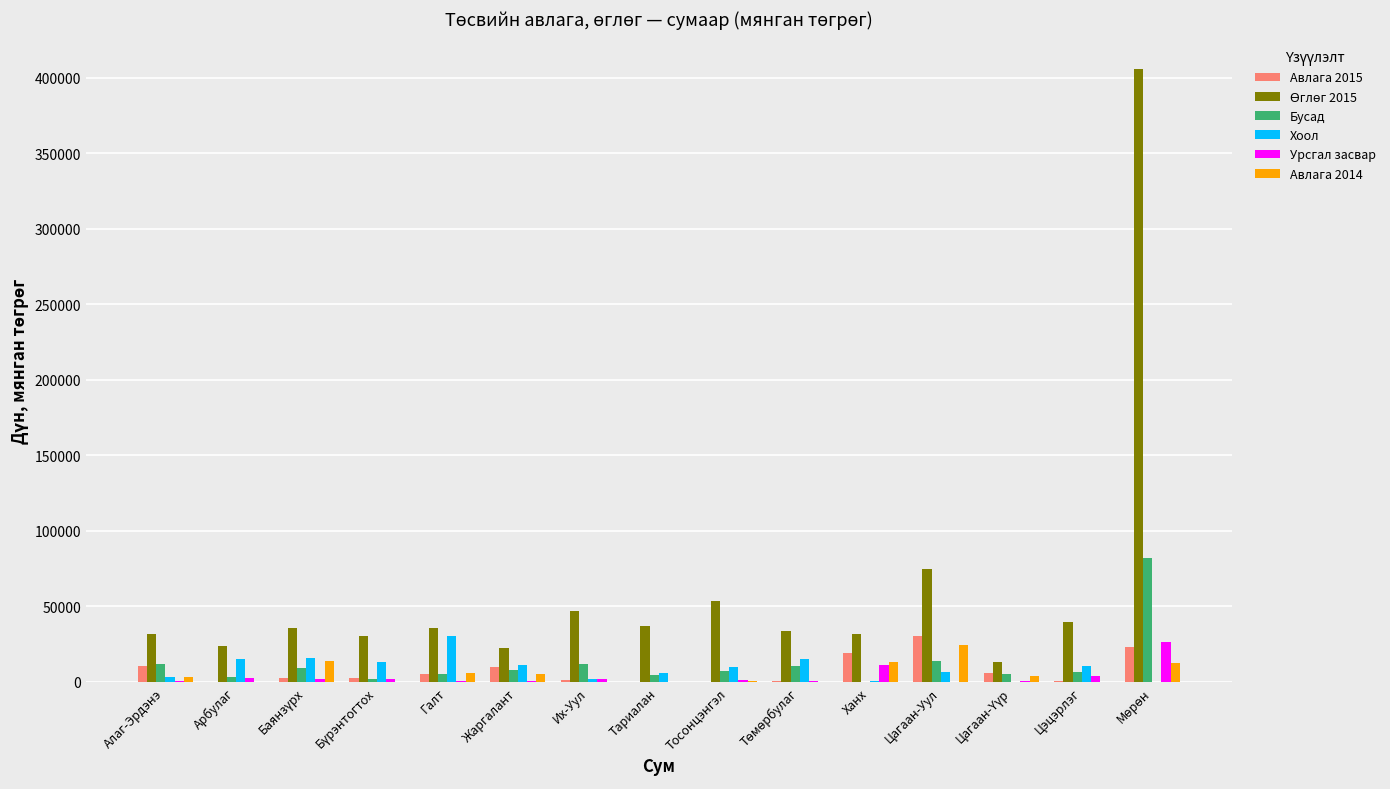

At which label does Авлага 2014 reach its peak?

Цагаан-Уул